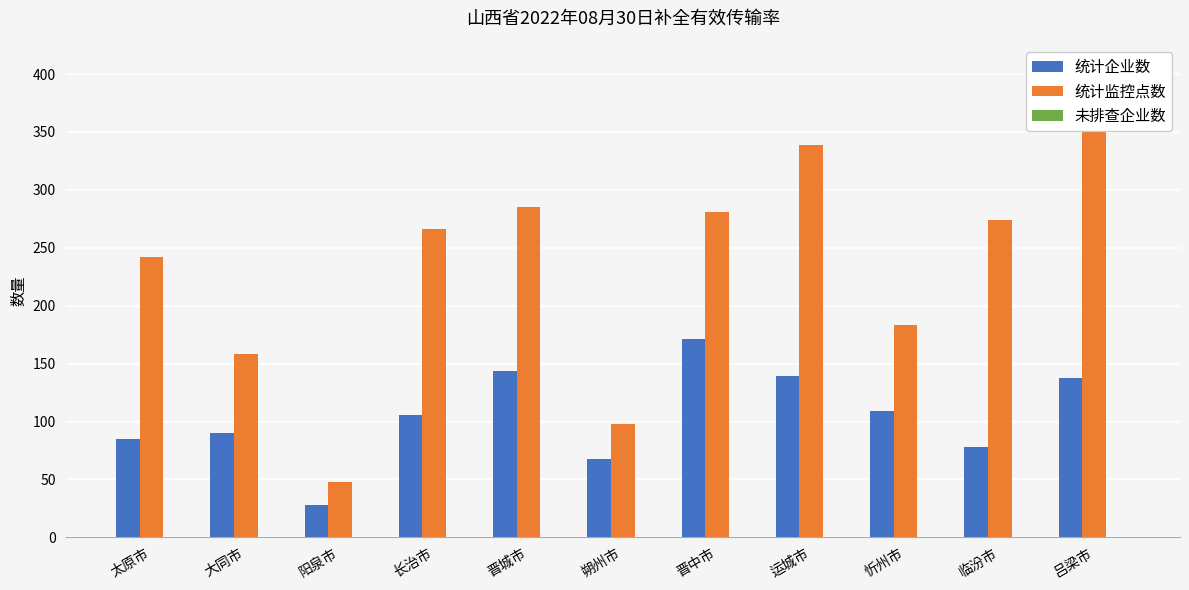

At how many categories does at least one series exceed 388?

1